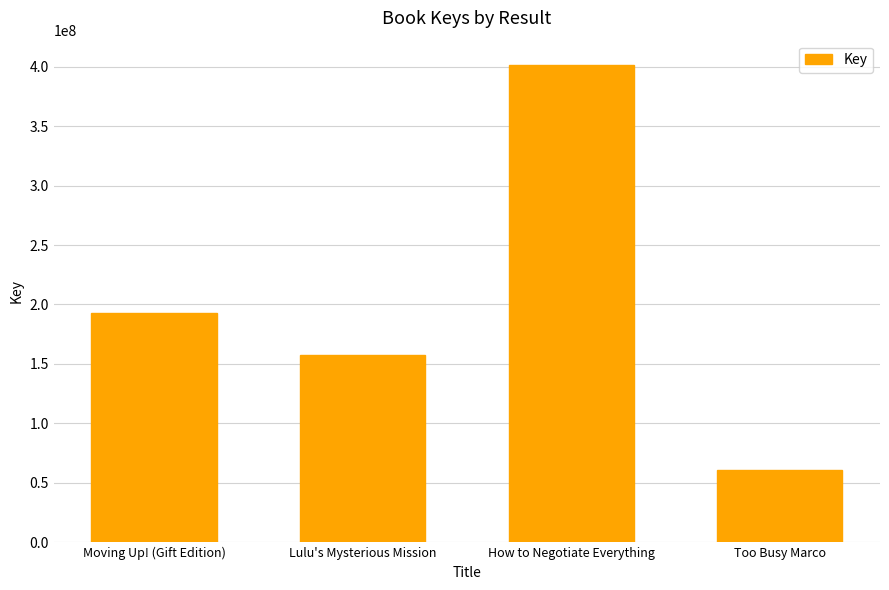

The chart shows a value of 60931437 at Too Busy Marco. True or false?

True